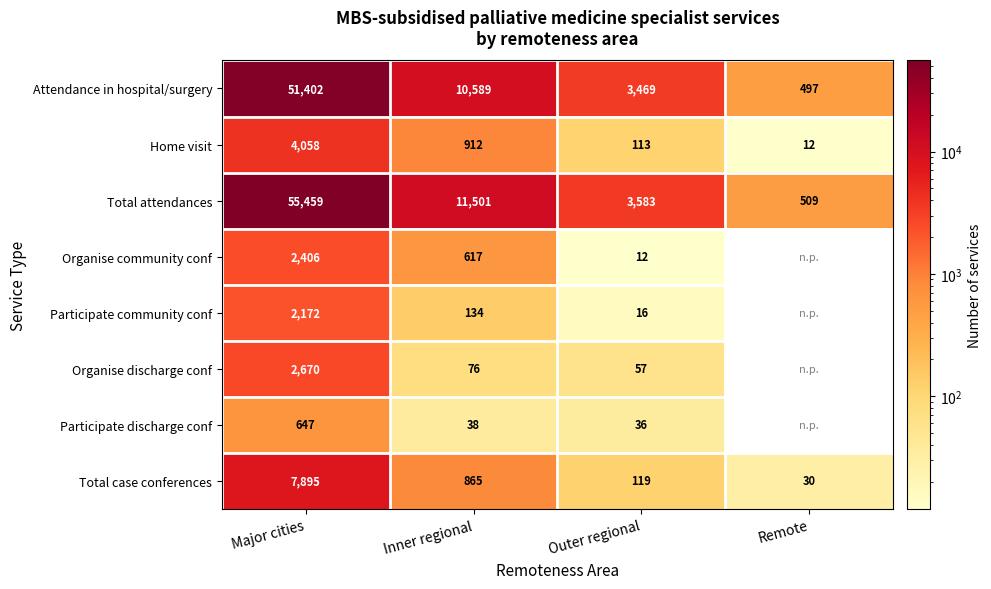

What is the maximum value for Home visit?

4058